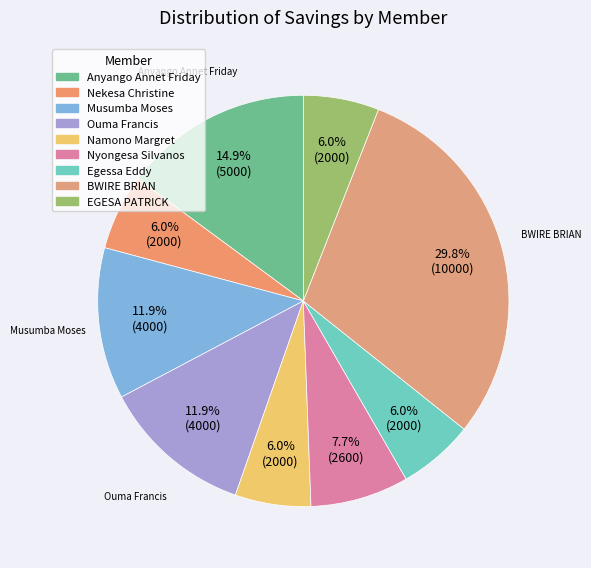

Which category has the biggest portion of the pie?

BWIRE BRIAN